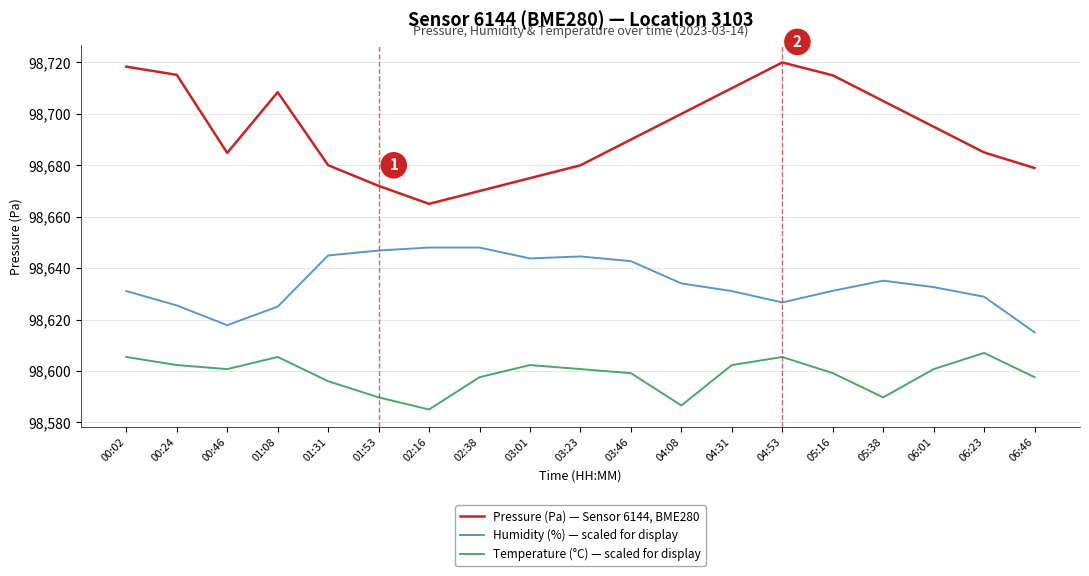

True or false: Temperature (°C) — scaled for display and Humidity (%) — scaled for display cross at least once.

False